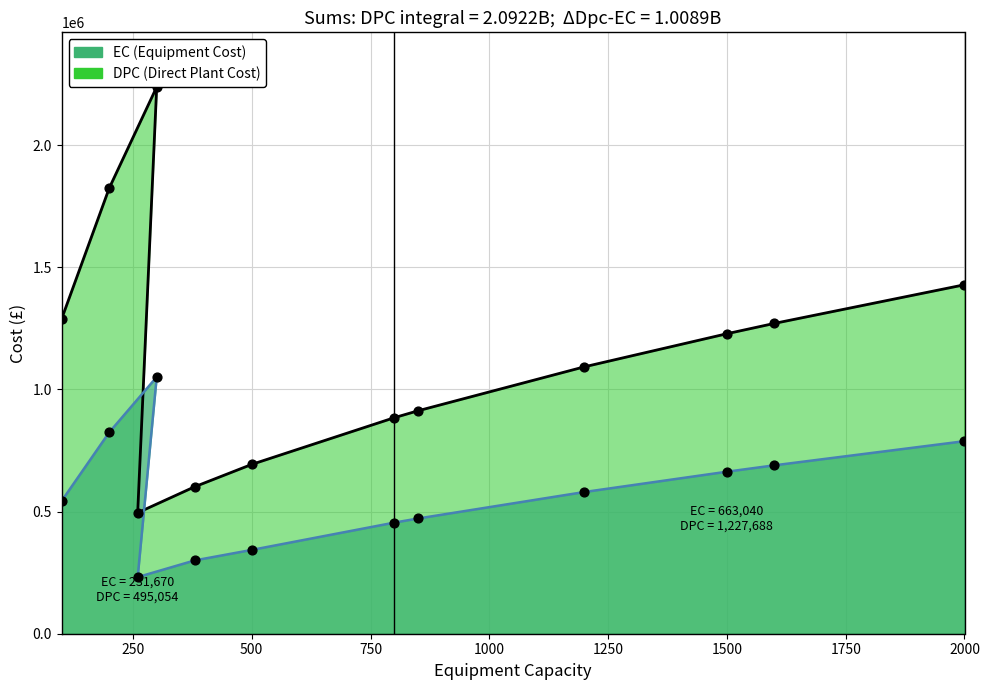

Is the value of EC at 100 greater than the value of DPC at 800?

No